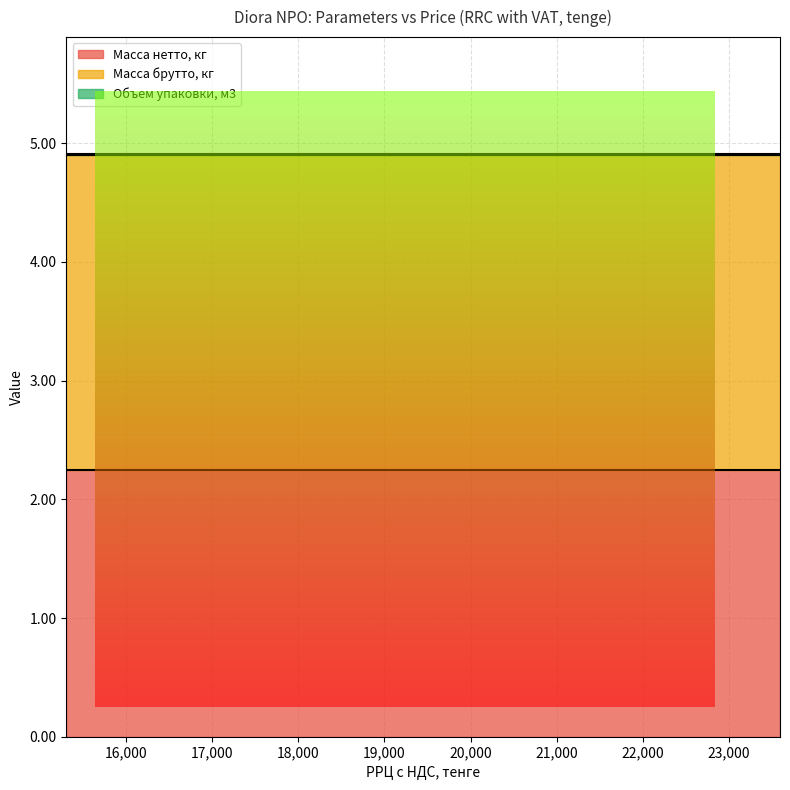

What is the sum of the Масса брутто, кг values at 23590 and 16050?

5.3